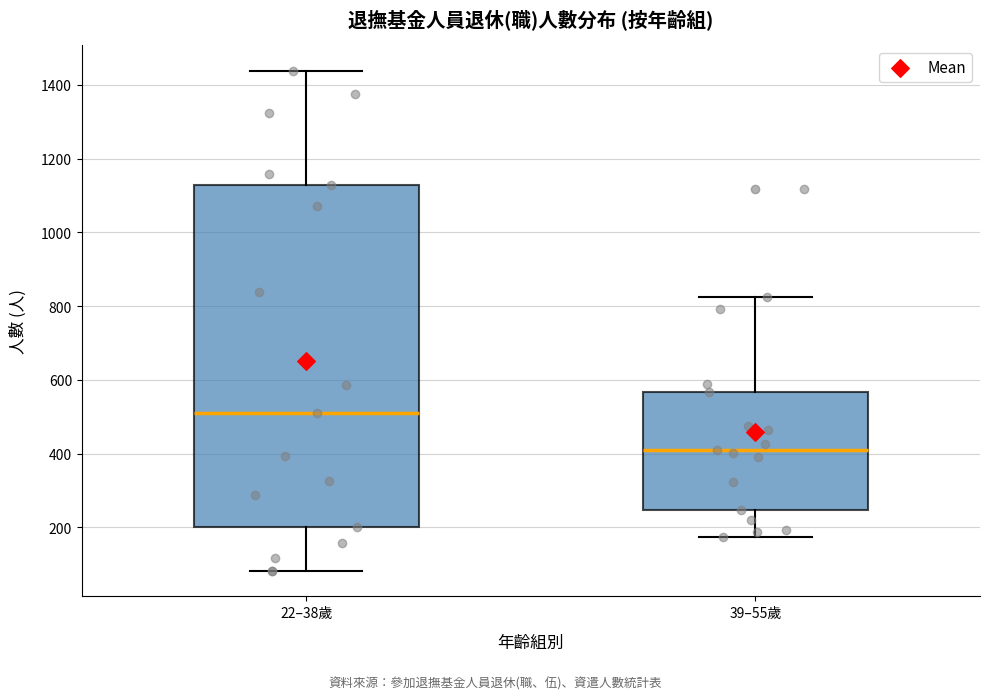

Comparing the boxes themselves (not the whiskers), which one is the tallest?

22–38歲